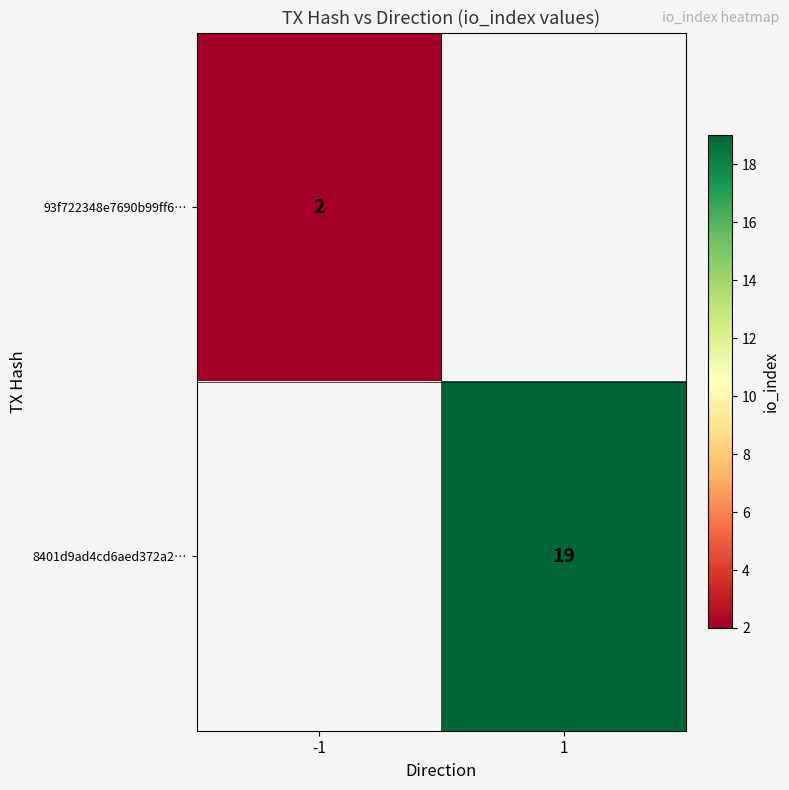

Is it true that 8401d9ad4cd6aed372a2… equals 19 at 1?

True